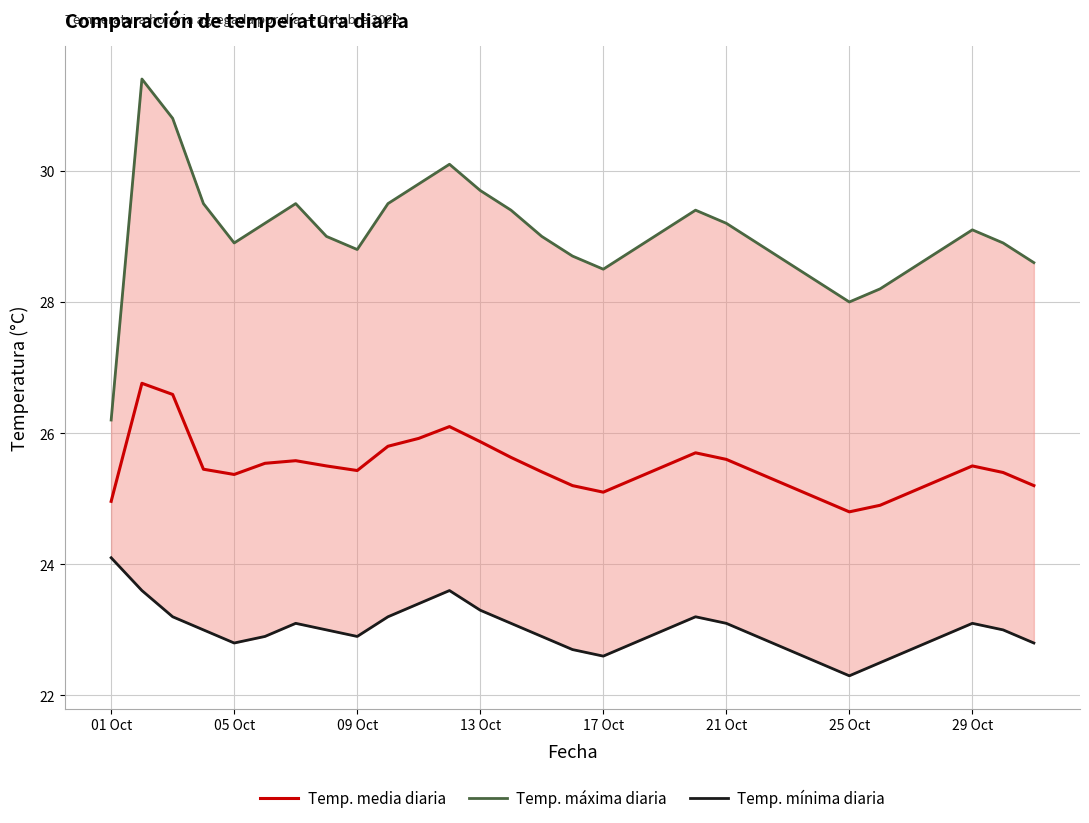

Reading left to right, what are all the values shown in this chart?

Temp. media diaria: 25.0	26.8	26.6	25.4	25.4	25.5	25.6	25.5	25.4	25.8	25.9	26.1	25.9	25.6	25.4	25.2	25.1	25.3	25.5	25.7	25.6	25.4	25.2	25.0	24.8	24.9	25.1	25.3	25.5	25.4	25.2
Temp. máxima diaria: 26.2	31.4	30.8	29.5	28.9	29.2	29.5	29.0	28.8	29.5	29.8	30.1	29.7	29.4	29.0	28.7	28.5	28.8	29.1	29.4	29.2	28.9	28.6	28.3	28.0	28.2	28.5	28.8	29.1	28.9	28.6
Temp. mínima diaria: 24.1	23.6	23.2	23.0	22.8	22.9	23.1	23.0	22.9	23.2	23.4	23.6	23.3	23.1	22.9	22.7	22.6	22.8	23.0	23.2	23.1	22.9	22.7	22.5	22.3	22.5	22.7	22.9	23.1	23.0	22.8